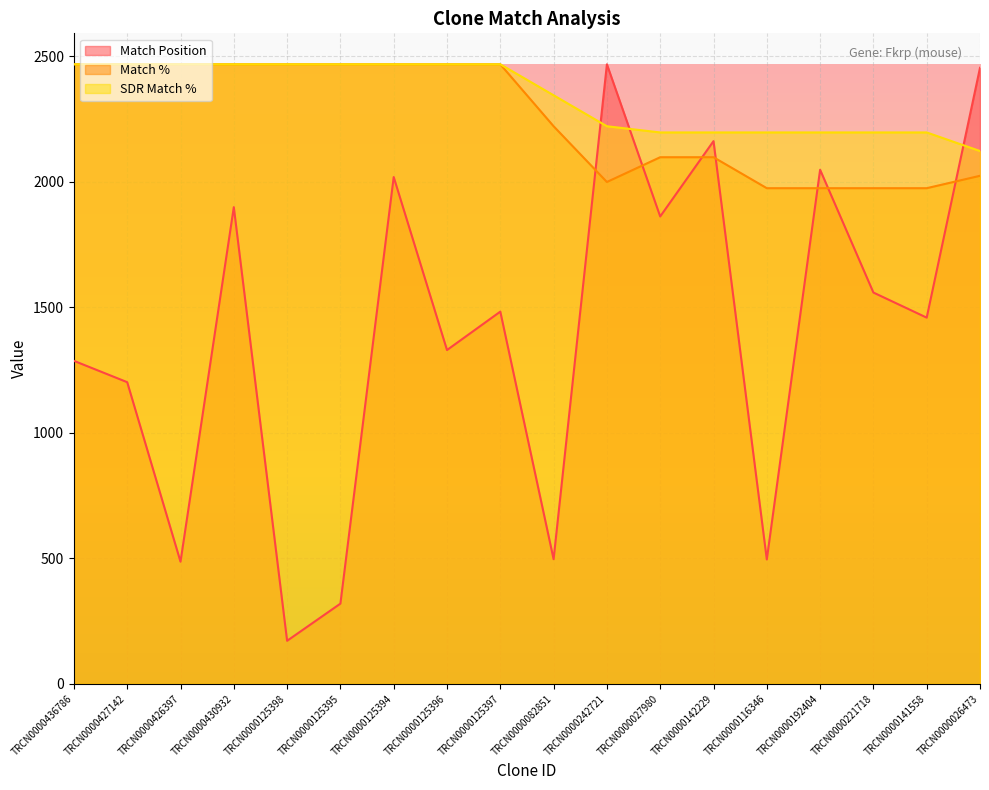

At how many categories does at least one series exceed 1207?

18